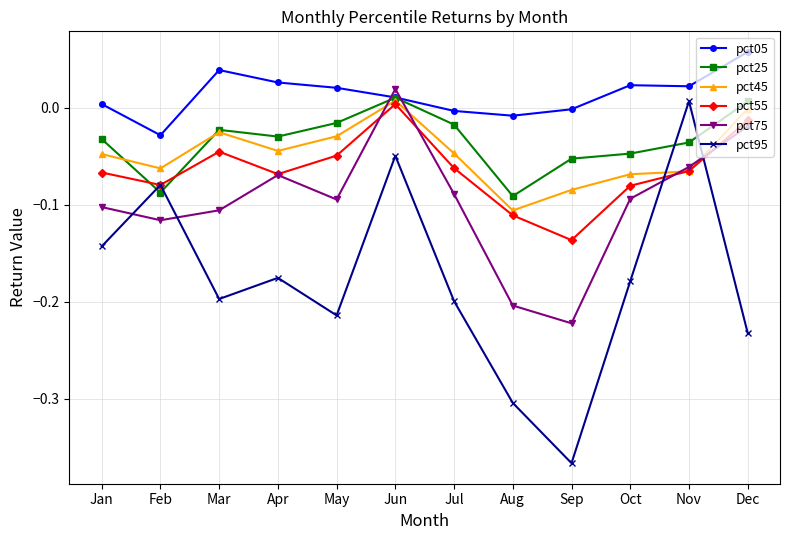

How many data points in pct95 are less than 0?

11